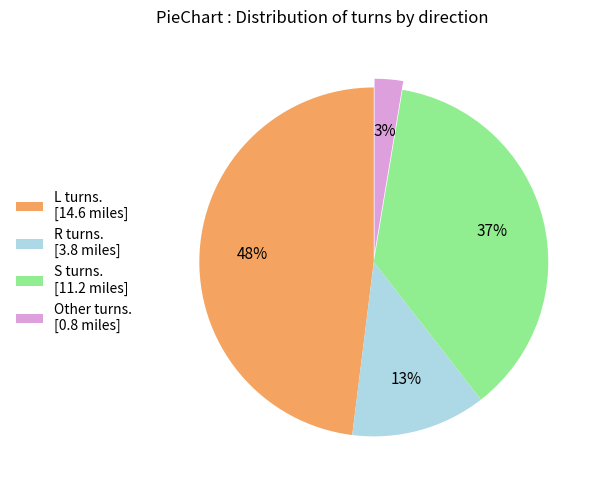

To the nearest percent, what is the difference between the largest and smallest slice percentages?

45%